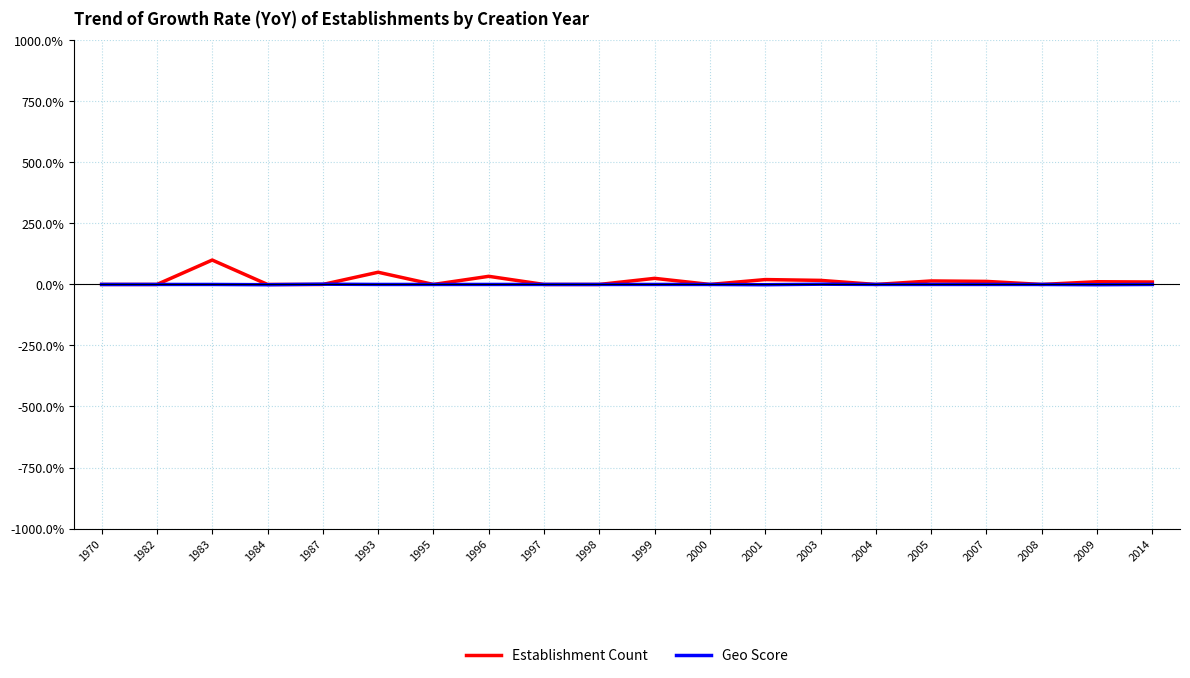

What is the sum of the Establishment Count values at 1993 and 2004?

50.0